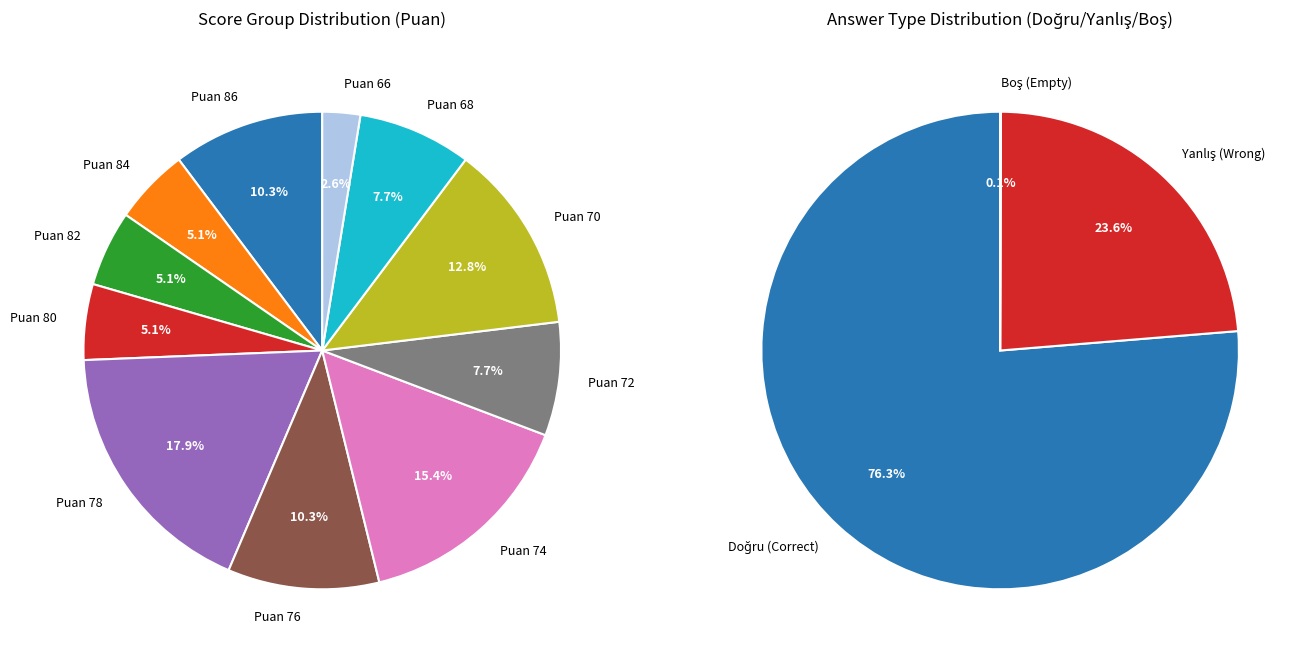

Is there a majority slice in this chart?

No